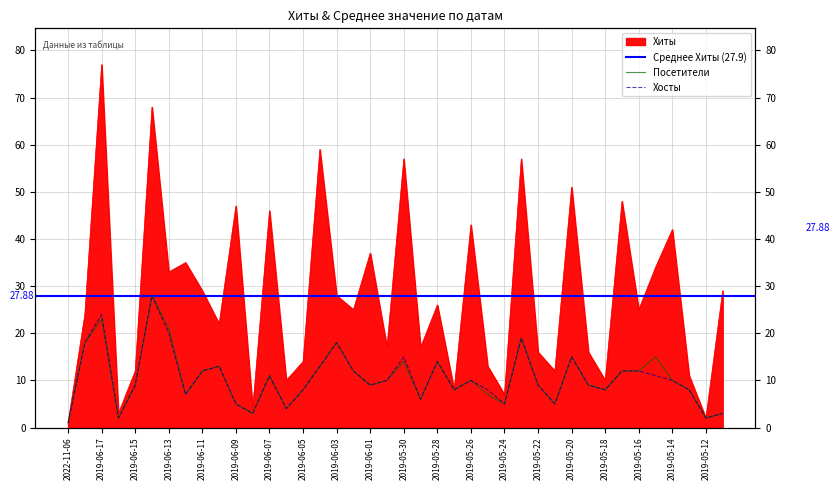

The Хосты series shows 3 at 2019-05-22. True or false?

False